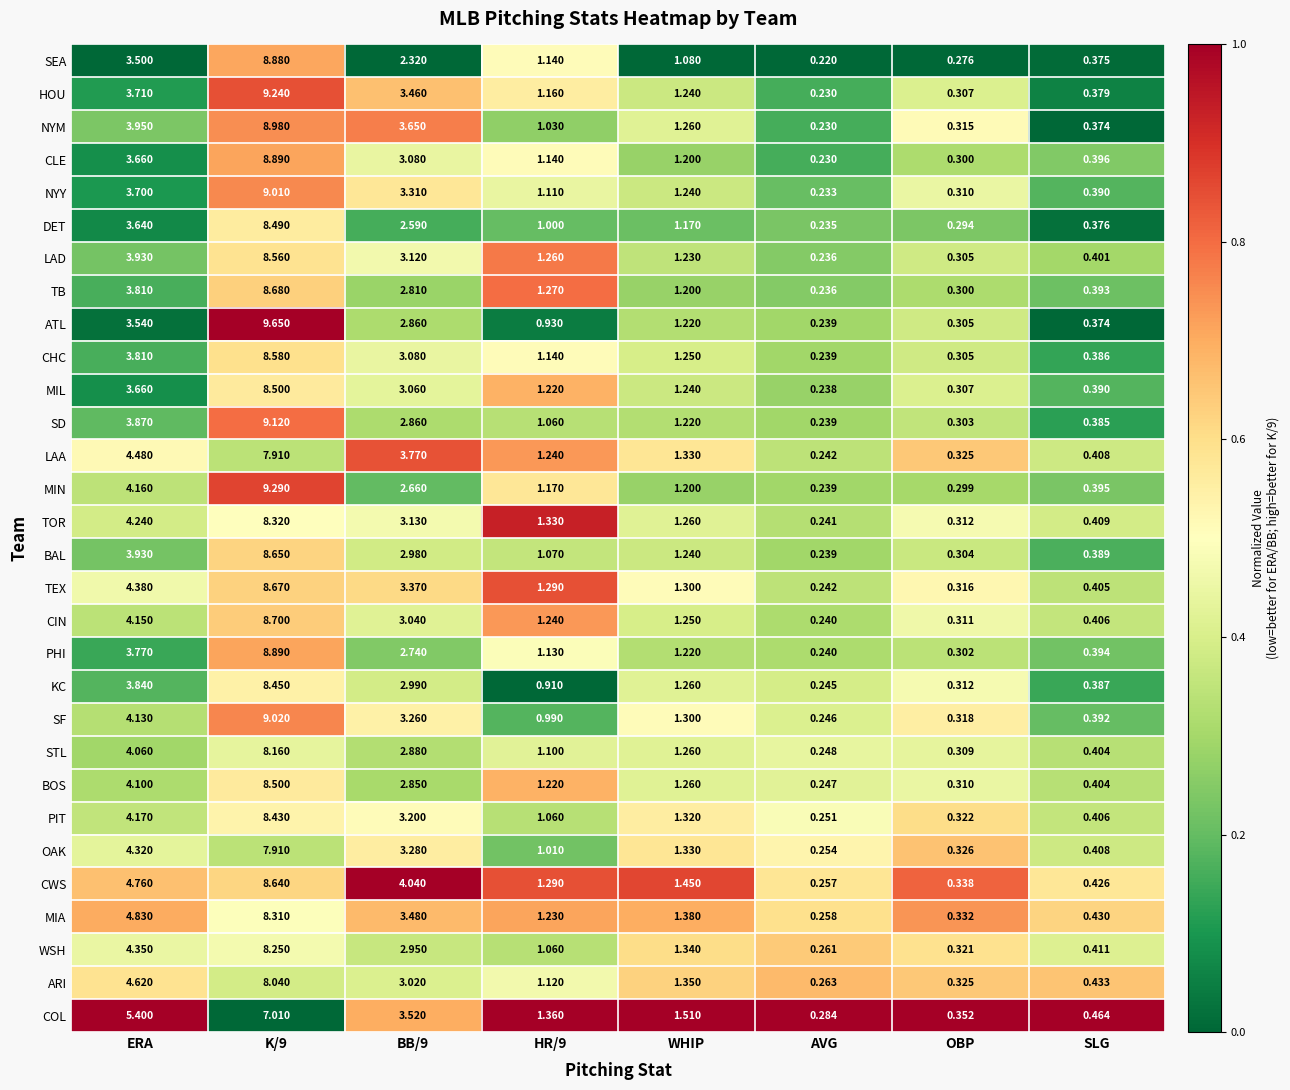

At which category is the sum across all series the highest?

K/9